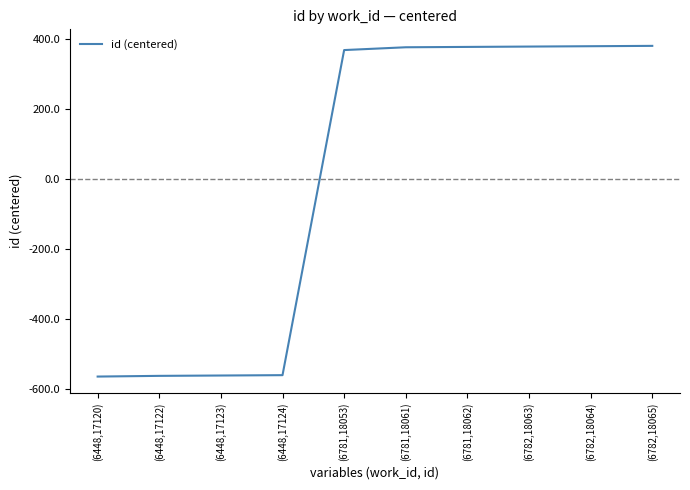

At which label is the value closest to -93?

(6781,18053)